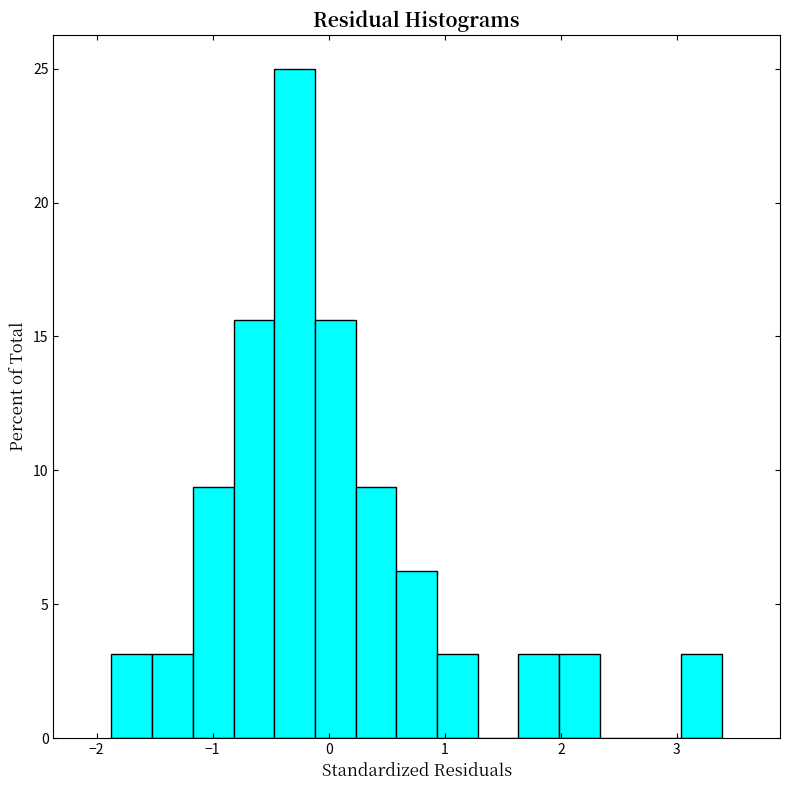

Around what value on the x-axis is the tallest bar? Give the approximate position of its centre, as read against the axis.

-0.3